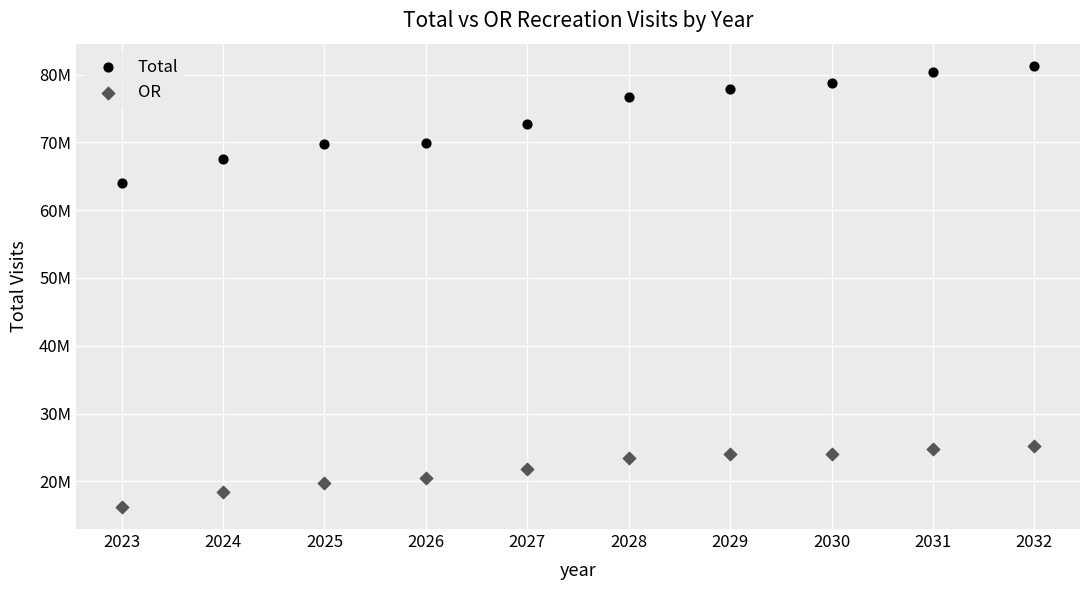

Which series has the largest Y range (max minus min)?

Total